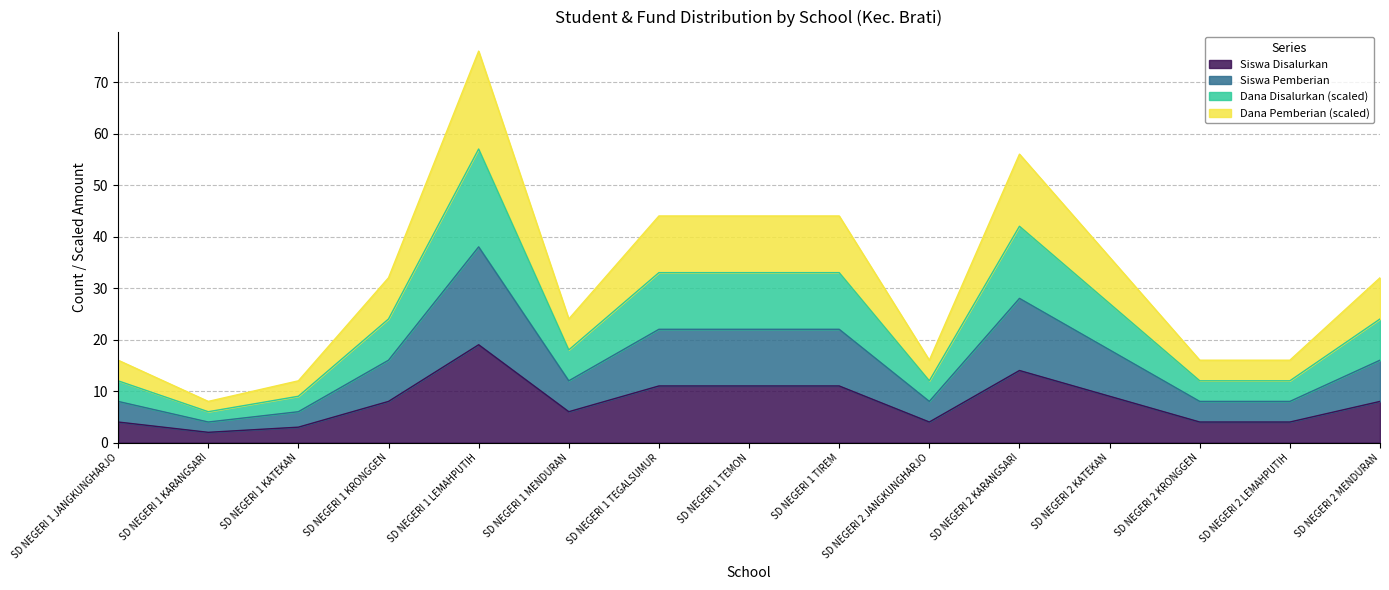

Does the chart have visible grid lines?

Yes